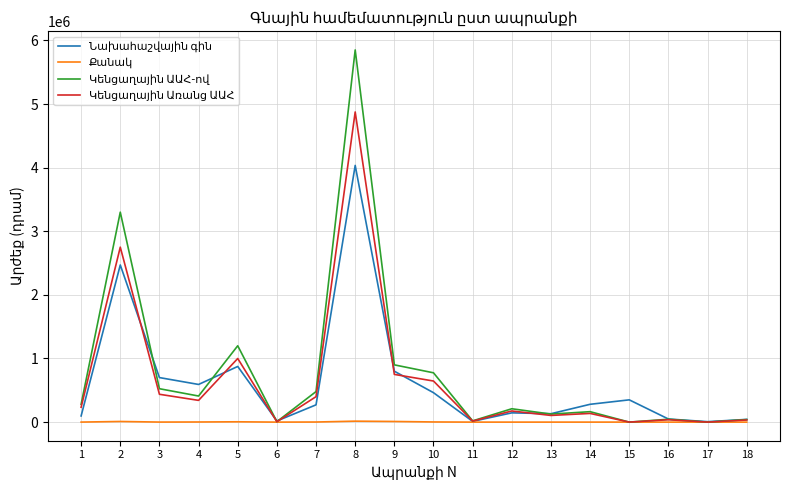

What is the maximum value shown in the chart?

5850000